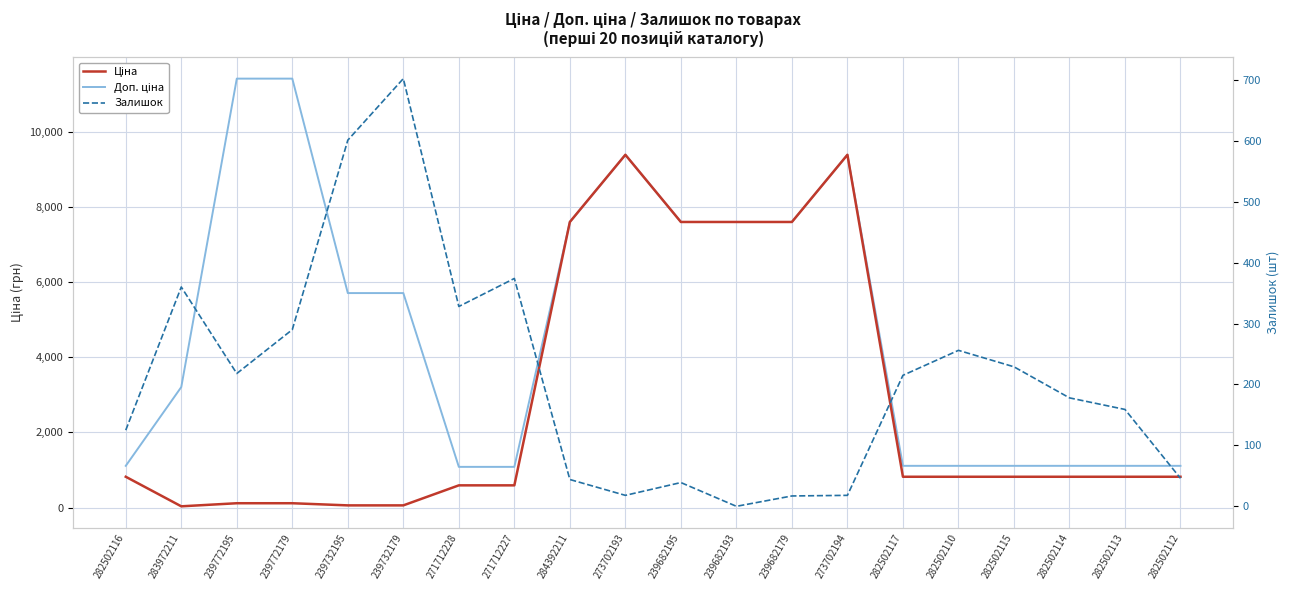

How many interior local peaks does the Доп. ціна series have?

2